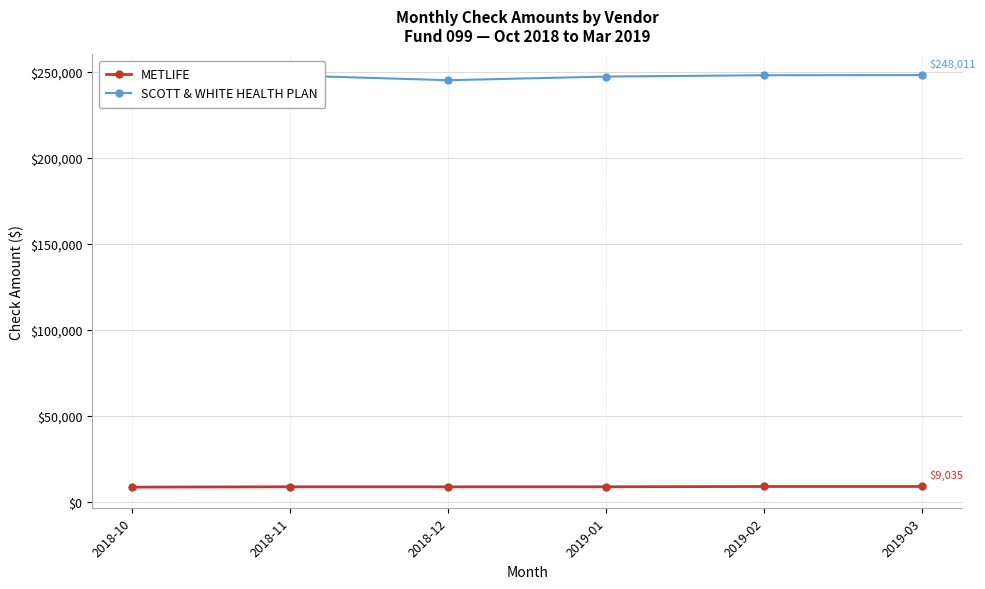

Rank the series by their average value, from lowest to highest.

METLIFE, SCOTT & WHITE HEALTH PLAN